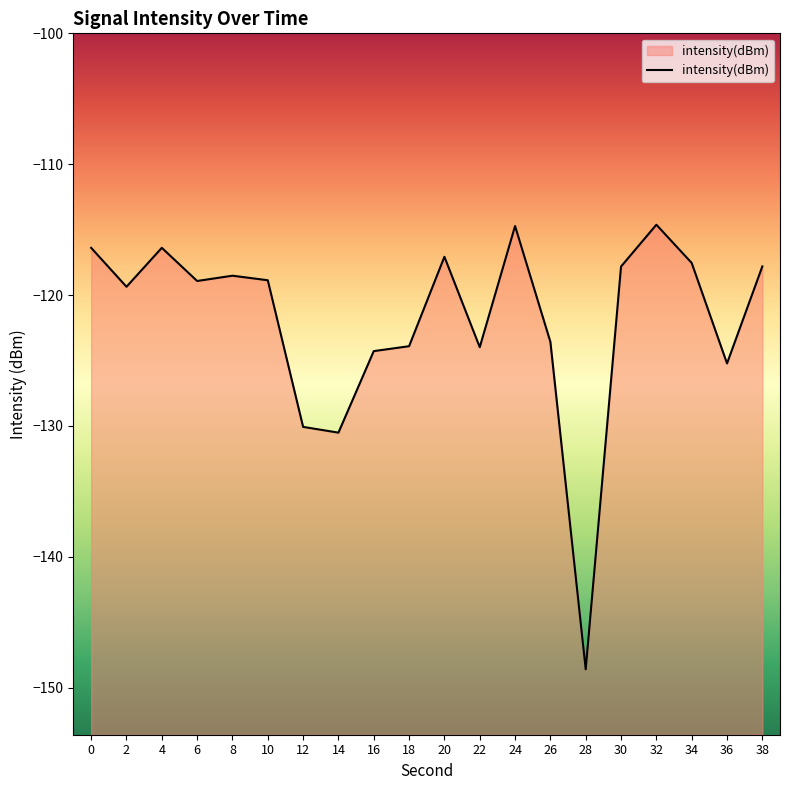

How many points are lower than both their immediate neighbors (excluding endpoints)?

6